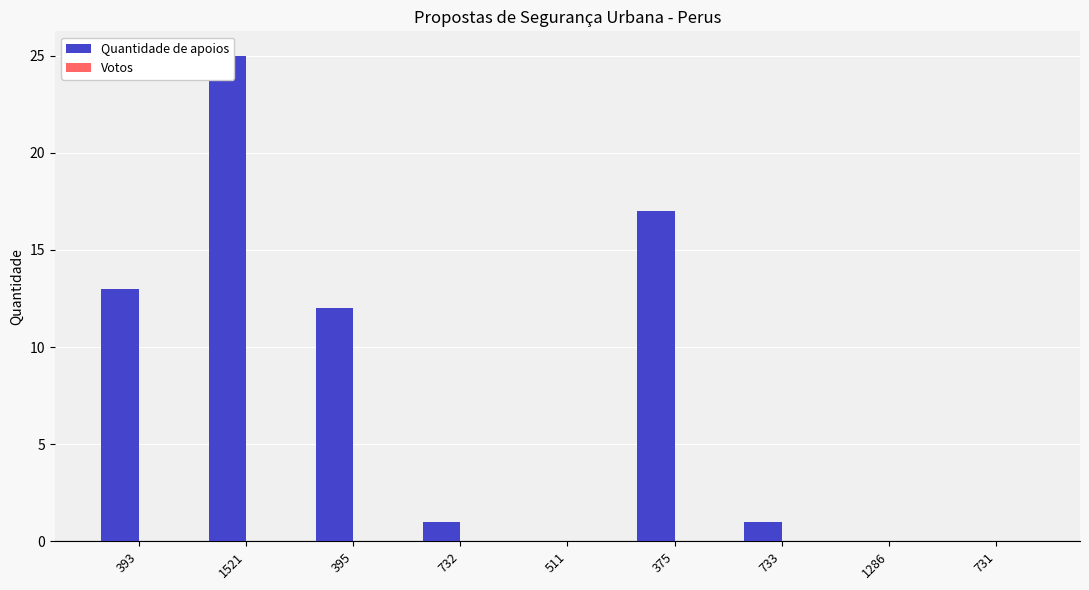

At which category is the sum across all series the highest?

1521